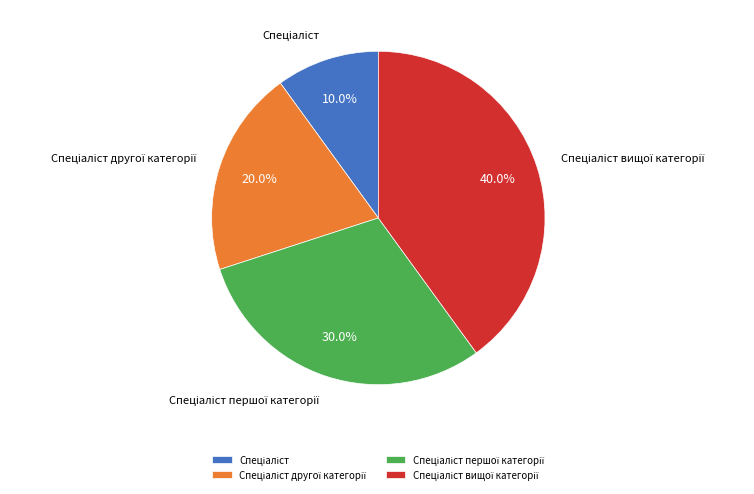

Is there a majority slice in this chart?

No